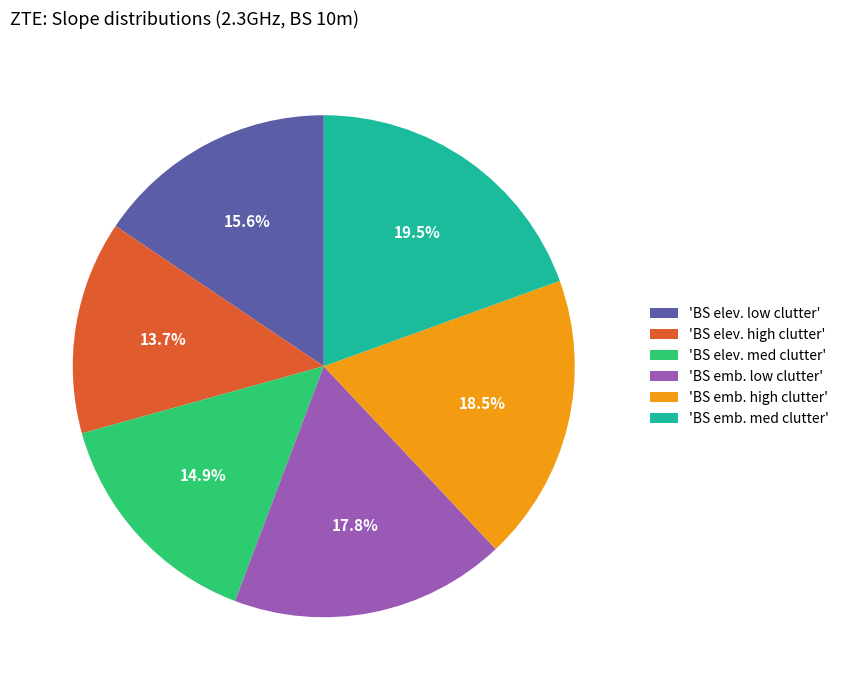

Is 'BS elev. high clutter' the majority of the pie?

No